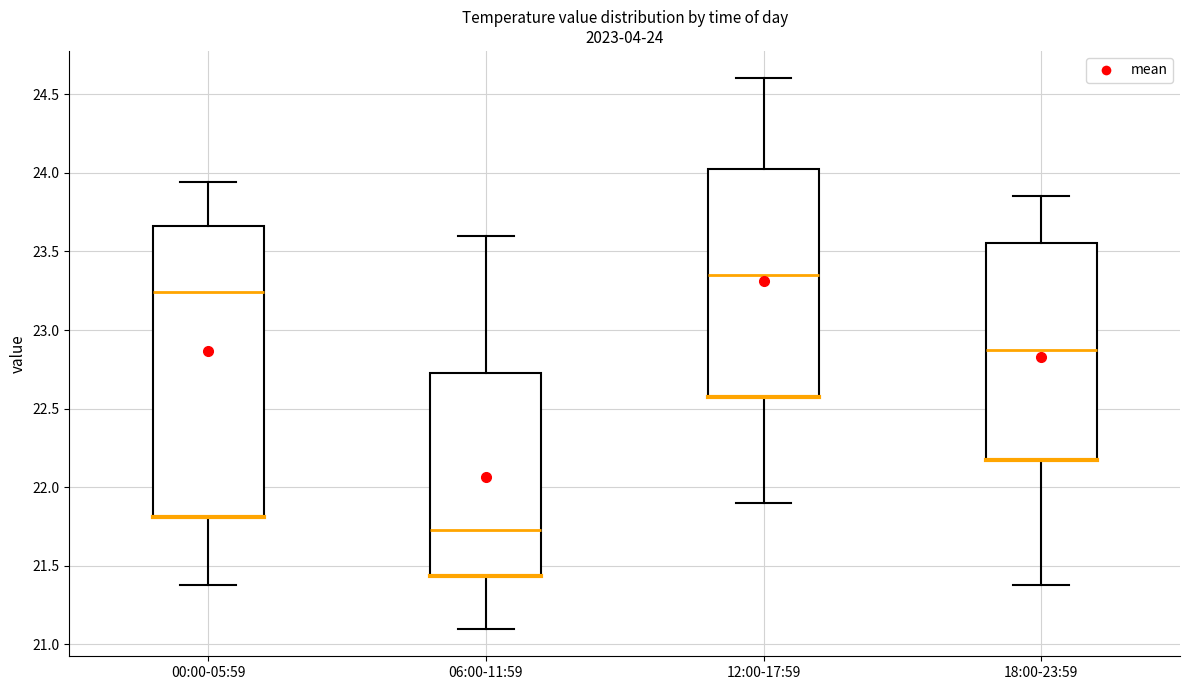

Which box's median line is the lowest?

06:00-11:59